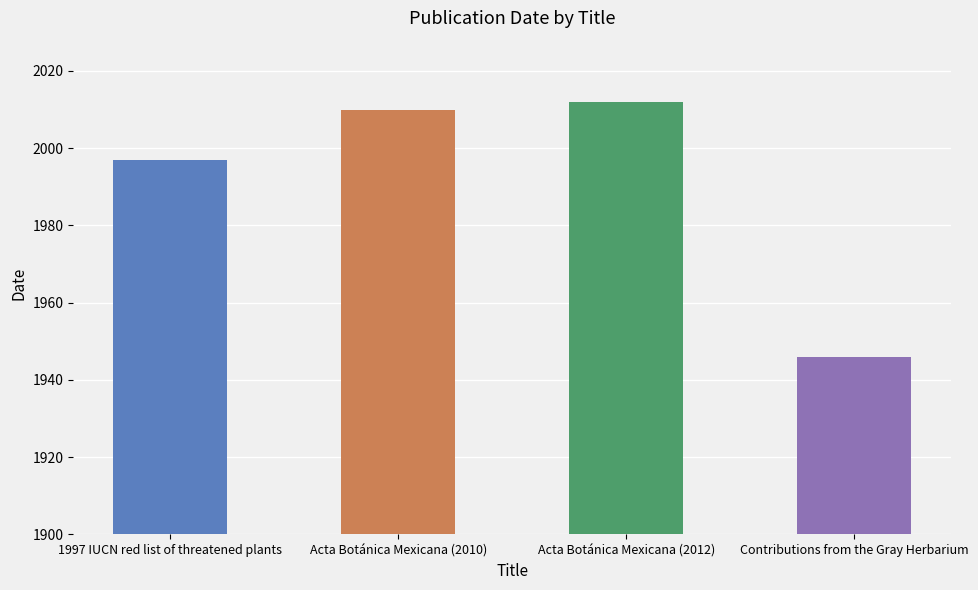

Rank the categories by value from lowest to highest.

Contributions from the Gray Herbarium, 1997 IUCN red list of threatened plants, Acta Botánica Mexicana (2010), Acta Botánica Mexicana (2012)